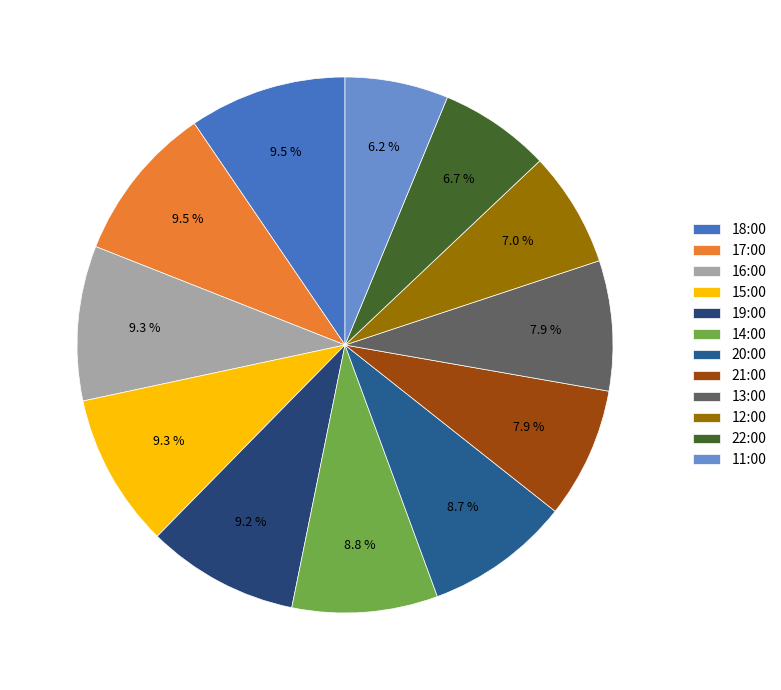

Do 19:00 and 13:00 together represent more than half of the pie?

No